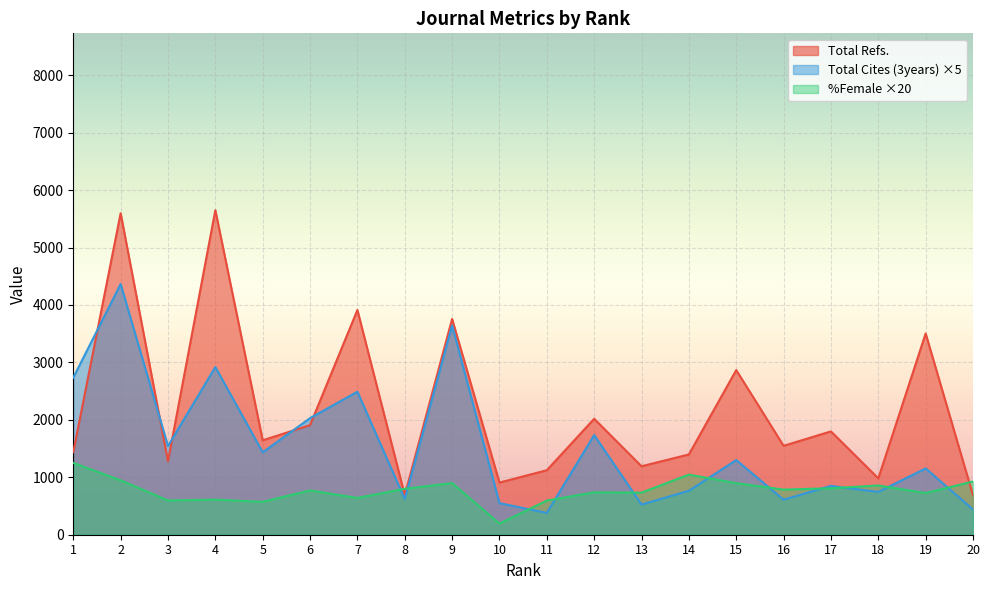

What is the sum of all Total Cites (3years) values?

30840.0